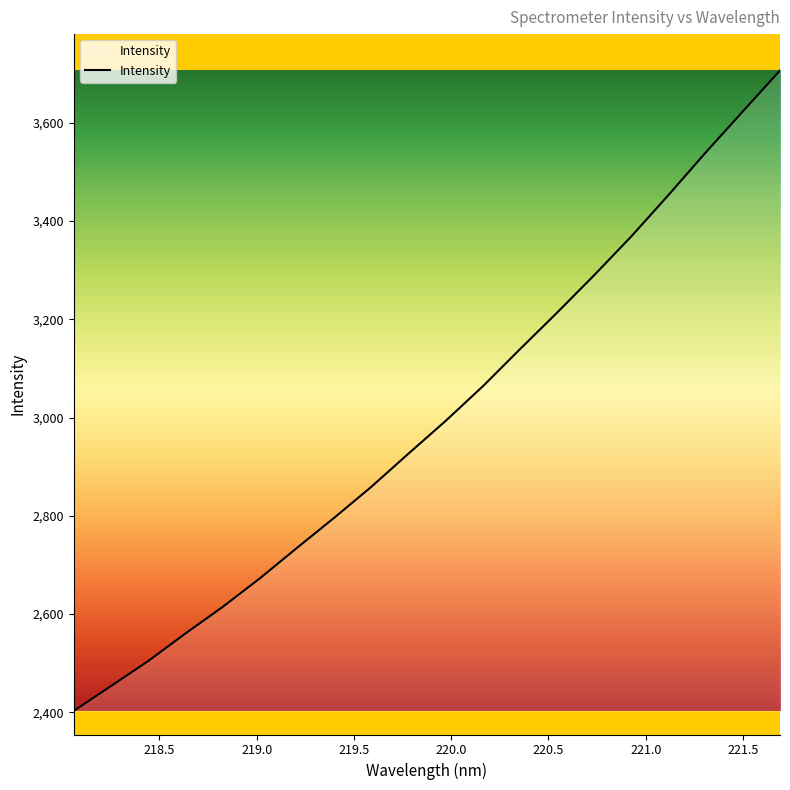

What is the greatest value displayed?

3706.7